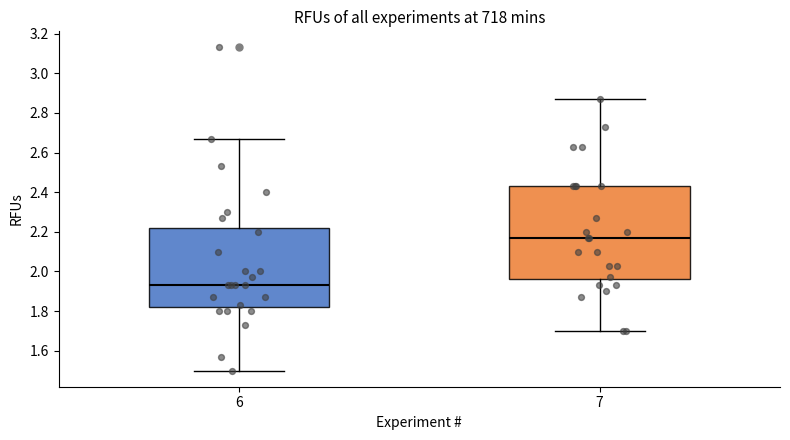

Where does the median line of the box at x = 7 sit on the y-axis? The values are not printed on the chart, so give them approximately, as read against the axis.

2.18